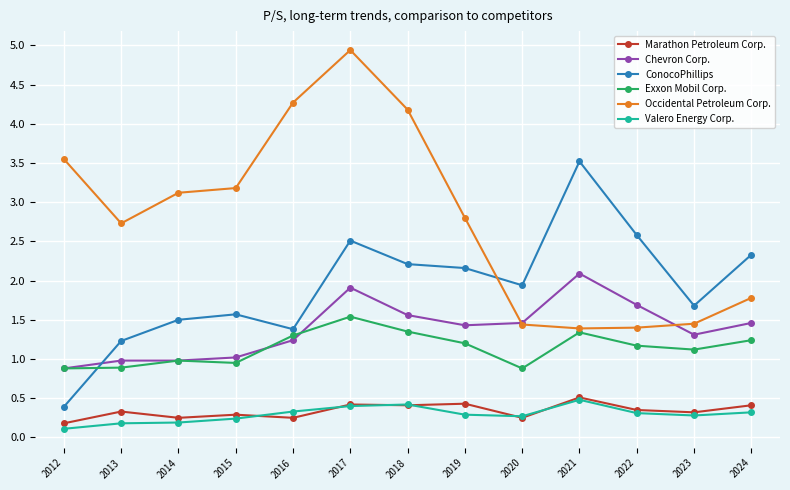

True or false: Valero Energy Corp. and ConocoPhillips cross at least once.

False